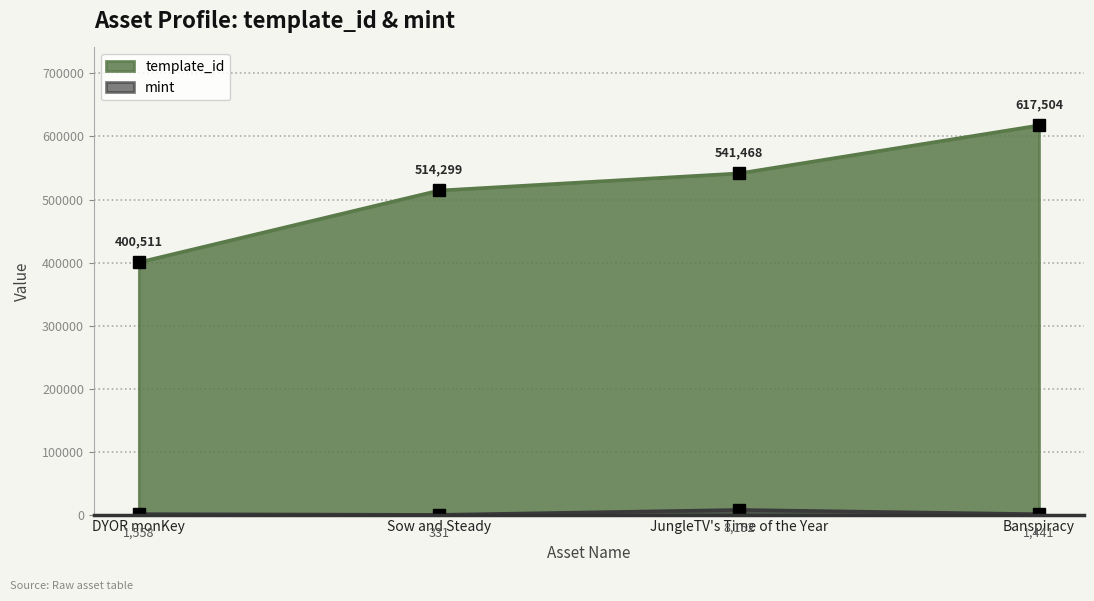

At which category is the sum across all series the highest?

Banspiracy